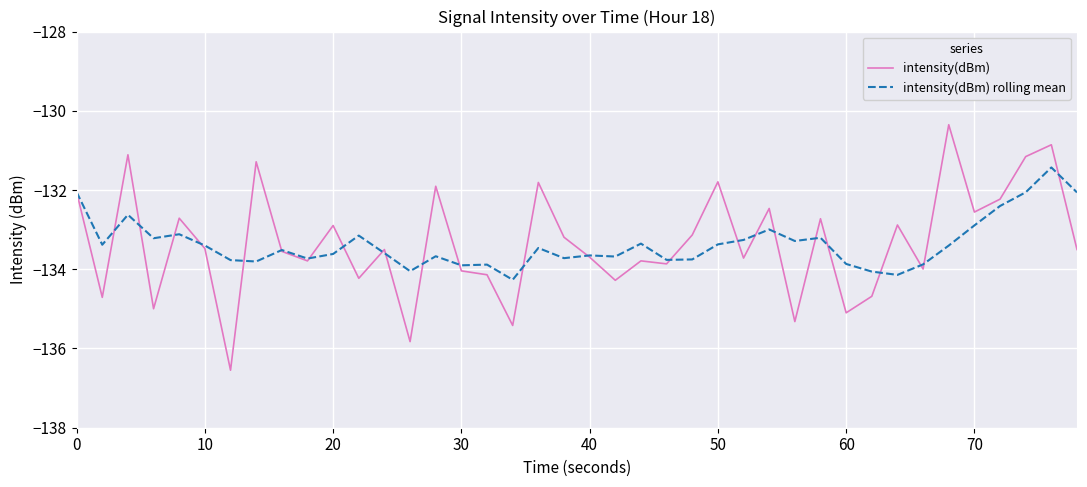

Rank the series by their maximum value, from lowest to highest.

intensity(dBm) rolling mean, intensity(dBm)